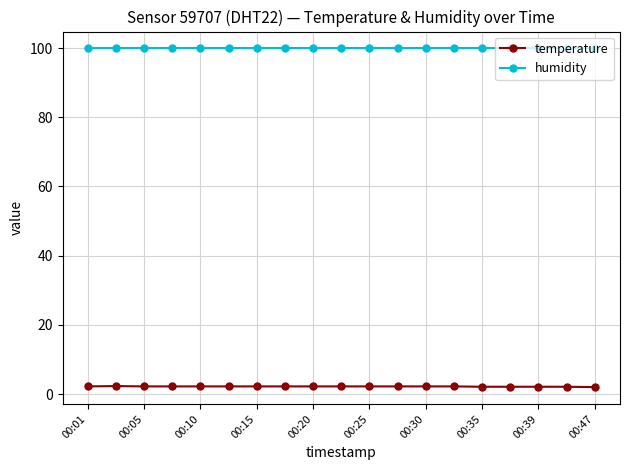

Which series has the largest total across all categories?

humidity